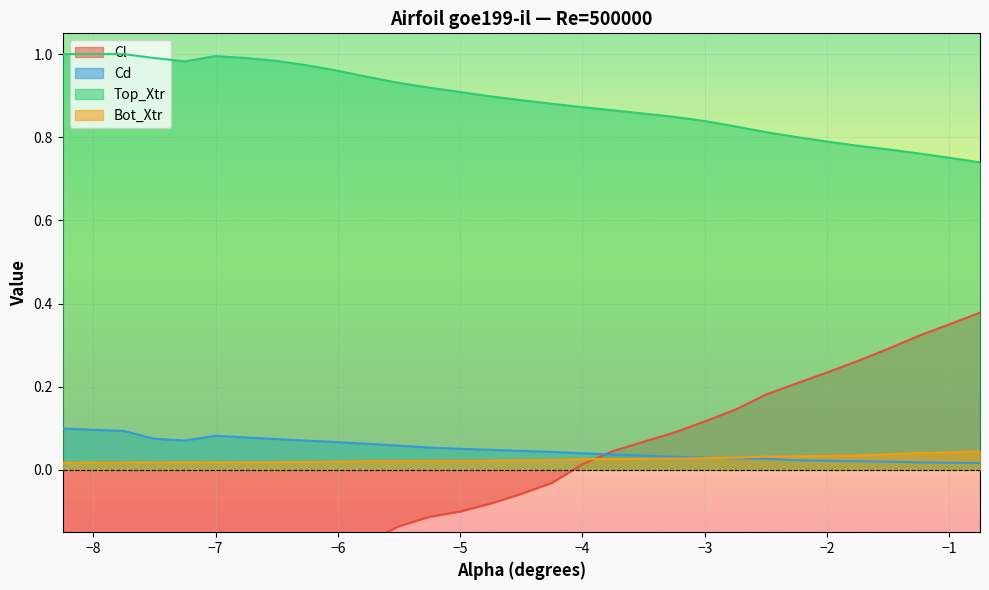

What are all the series names shown in the legend?

Cl, Cd, Top_Xtr, Bot_Xtr